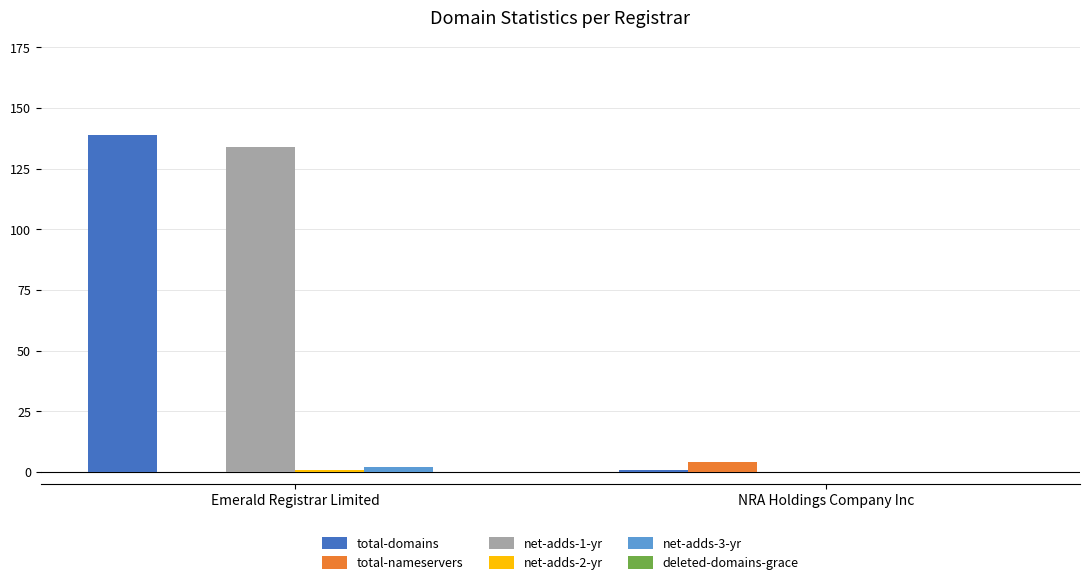

At which category is the sum across all series the highest?

Emerald Registrar Limited